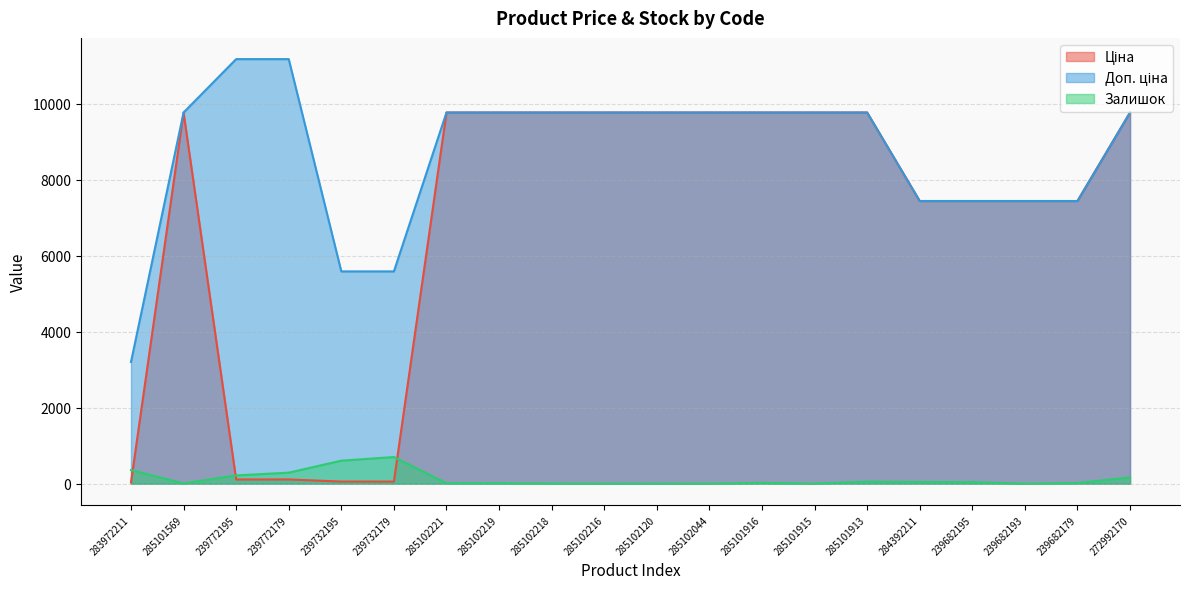

Rank the series at 272992170 from lowest to highest value.

Залишок, Ціна, Доп. ціна